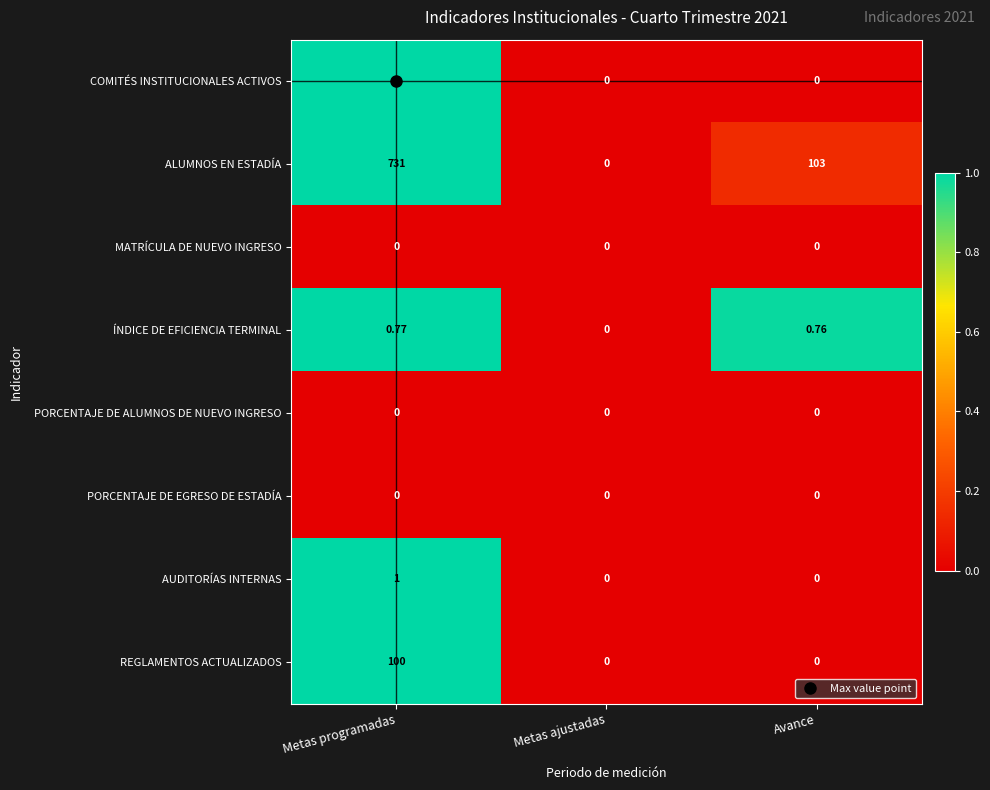

At which category does the chart reach its peak across all series?

Metas programadas